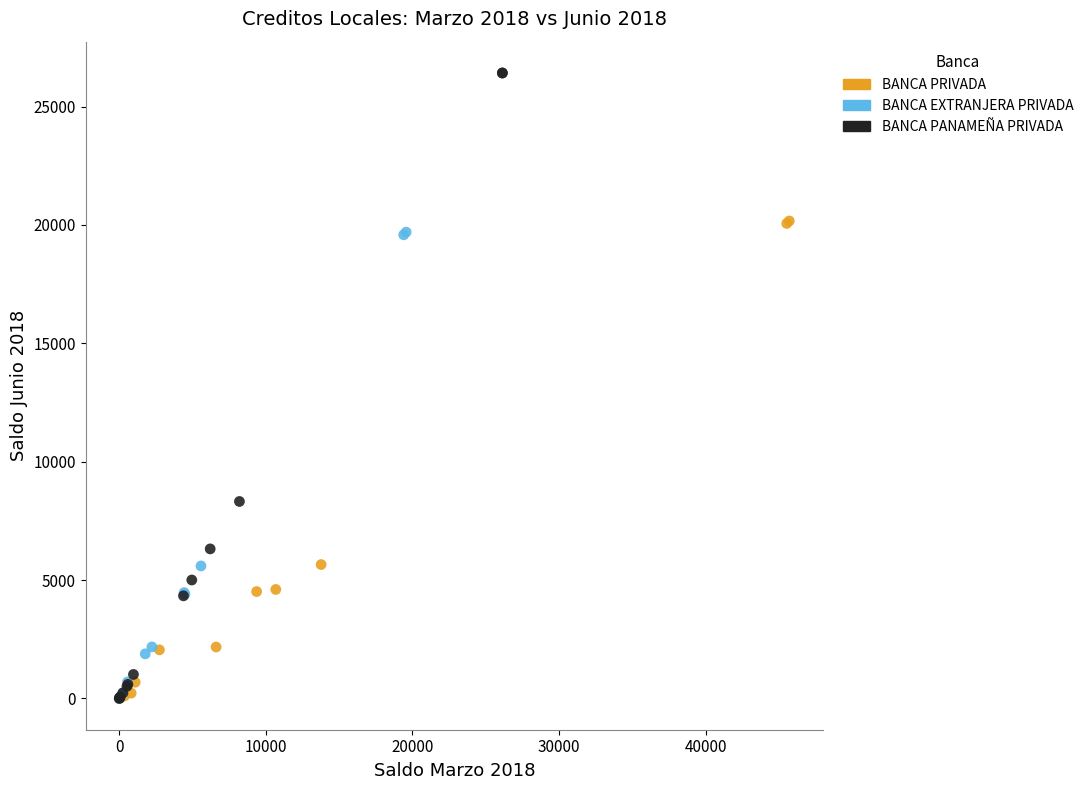

Which series contains the highest Y value?

BANCA PANAMEÑA PRIVADA